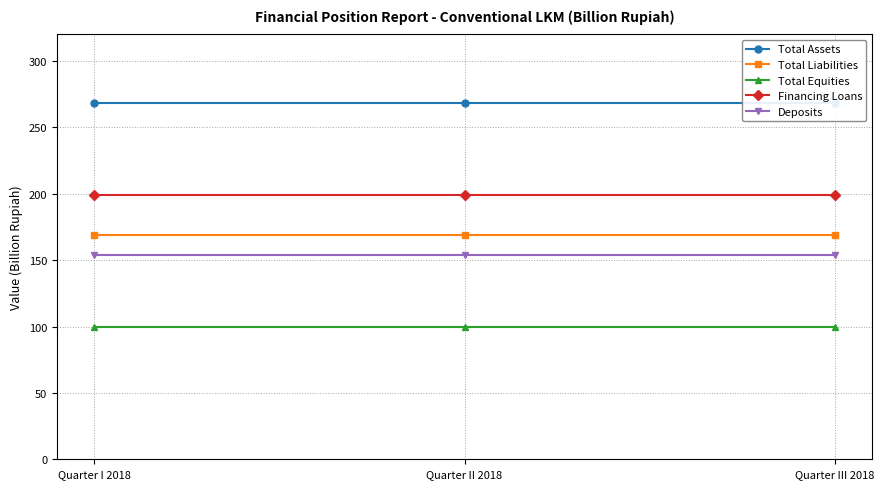

Between Quarter I 2018 and Quarter II 2018, which is larger?

Quarter I 2018